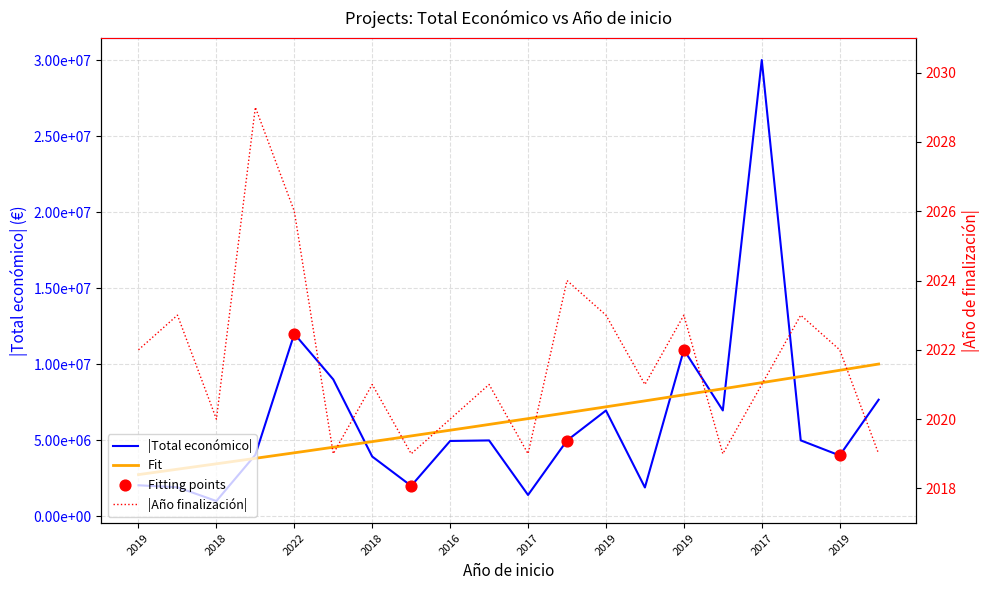

Which series contains the highest Y value?

Total económico